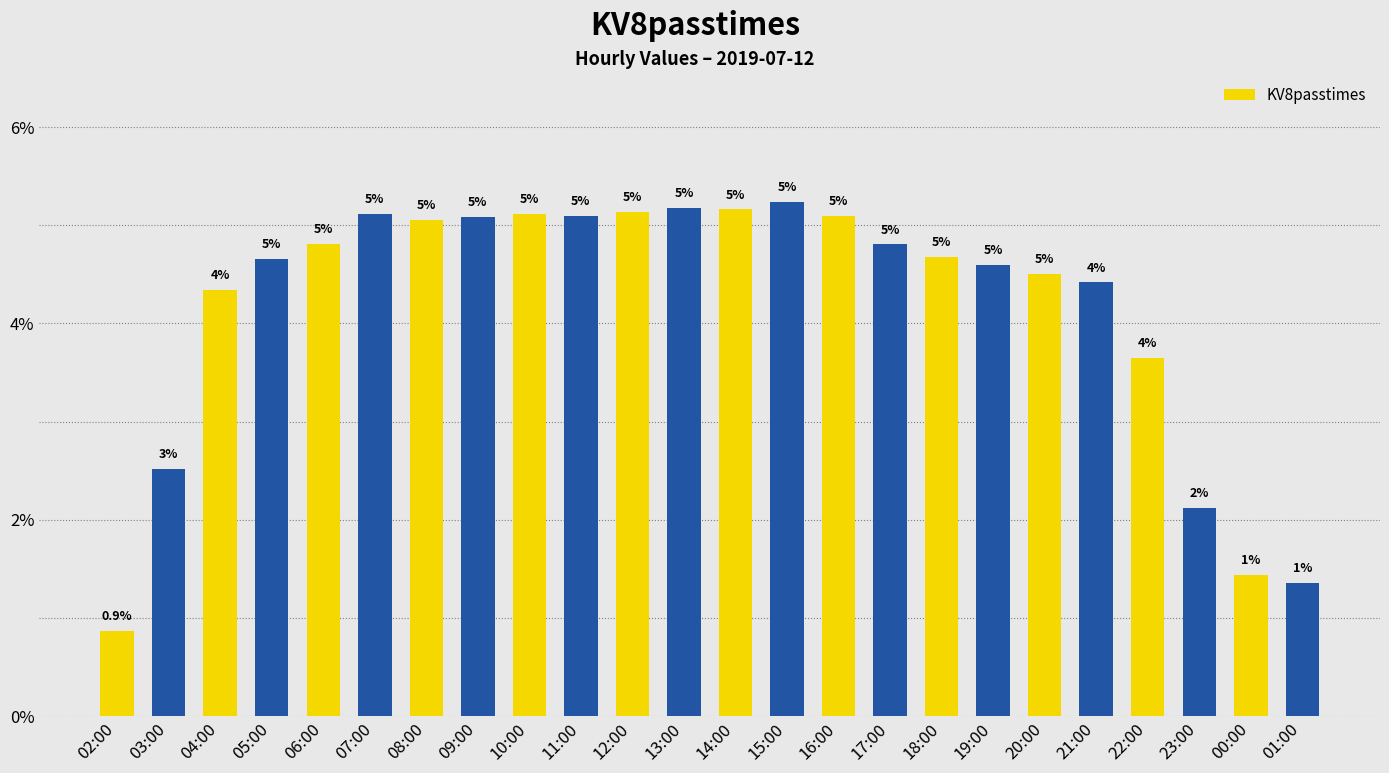

Read the value at 02:00.

0.9